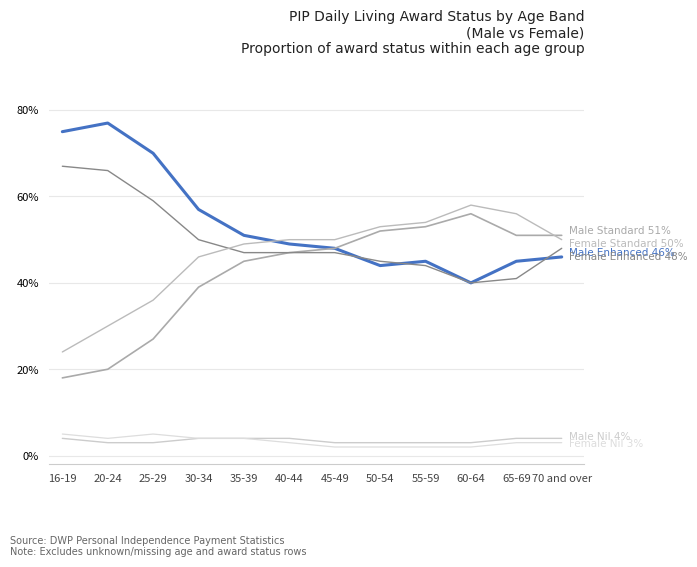

Reading right to left, what are all the values shown in this chart?

Male Enhanced: 0.5	0.5	0.4	0.5	0.4	0.5	0.5	0.5	0.6	0.7	0.8	0.8
Male Standard: 0.5	0.5	0.6	0.5	0.5	0.5	0.5	0.5	0.4	0.3	0.2	0.2
Male Nil: 0.0	0.0	0.0	0.0	0.0	0.0	0.0	0.0	0.0	0.0	0.0	0.0
Female Enhanced: 0.5	0.4	0.4	0.4	0.5	0.5	0.5	0.5	0.5	0.6	0.7	0.7
Female Standard: 0.5	0.6	0.6	0.5	0.5	0.5	0.5	0.5	0.5	0.4	0.3	0.2
Female Nil: 0.0	0.0	0.0	0.0	0.0	0.0	0.0	0.0	0.0	0.1	0.0	0.1